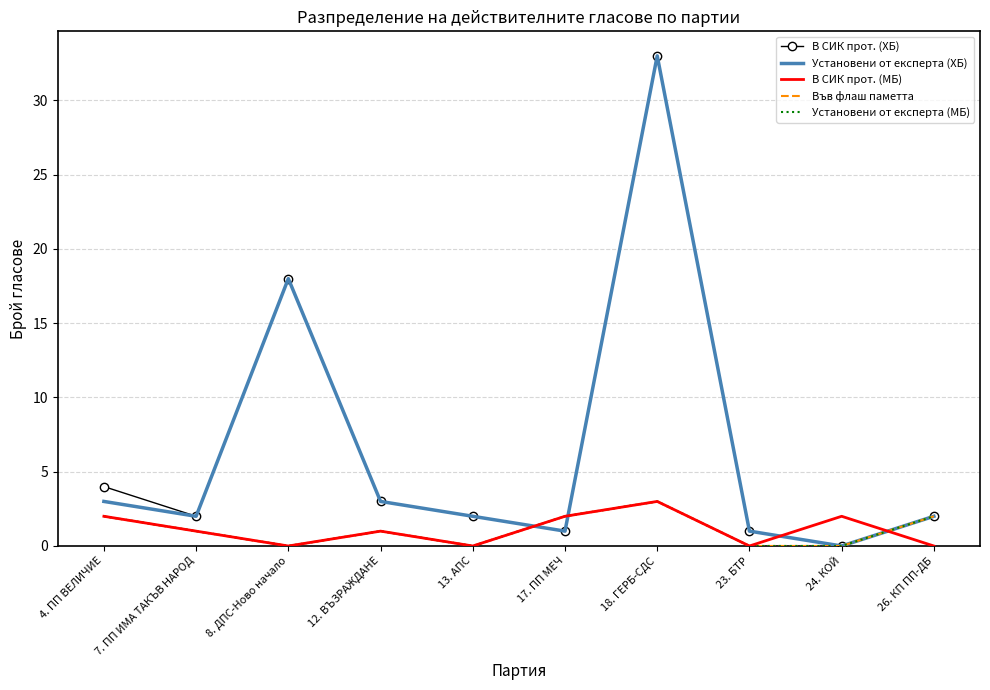

At which category is the sum across all series the highest?

18. ГЕРБ-СДС